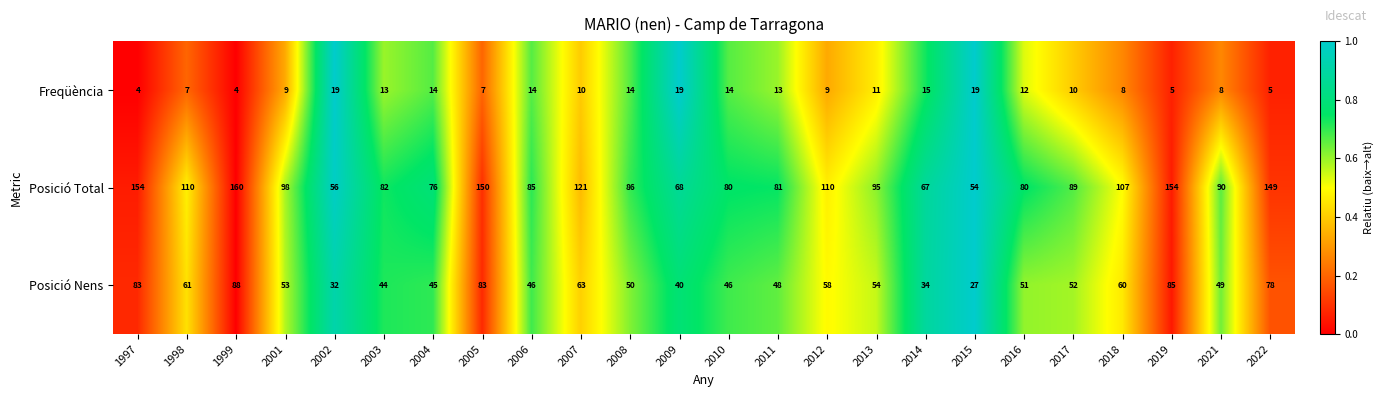

Which category has the lowest value in the Posició Total series?

2015